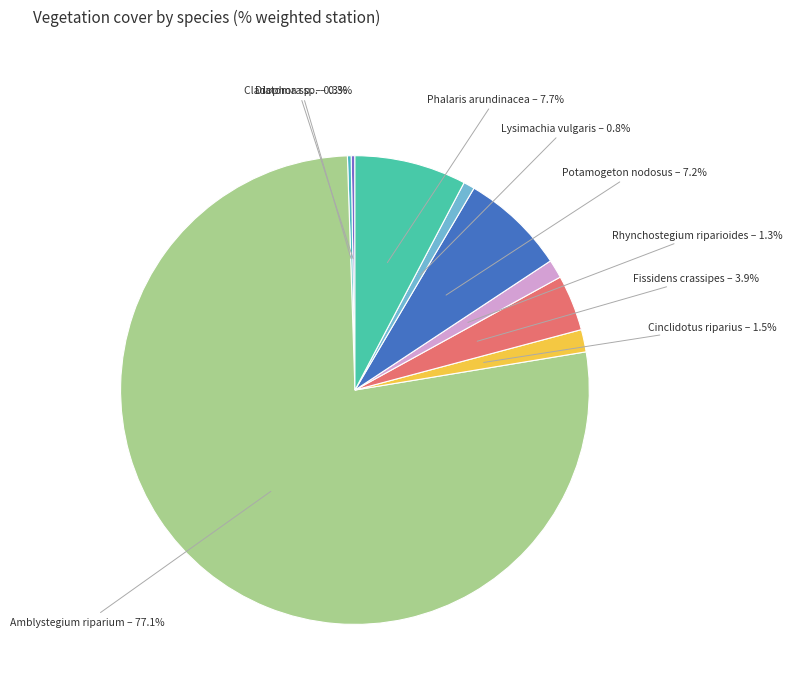

Combined, what portion of the pie is Lysimachia vulgaris and Potamogeton nodosus?

8.0%